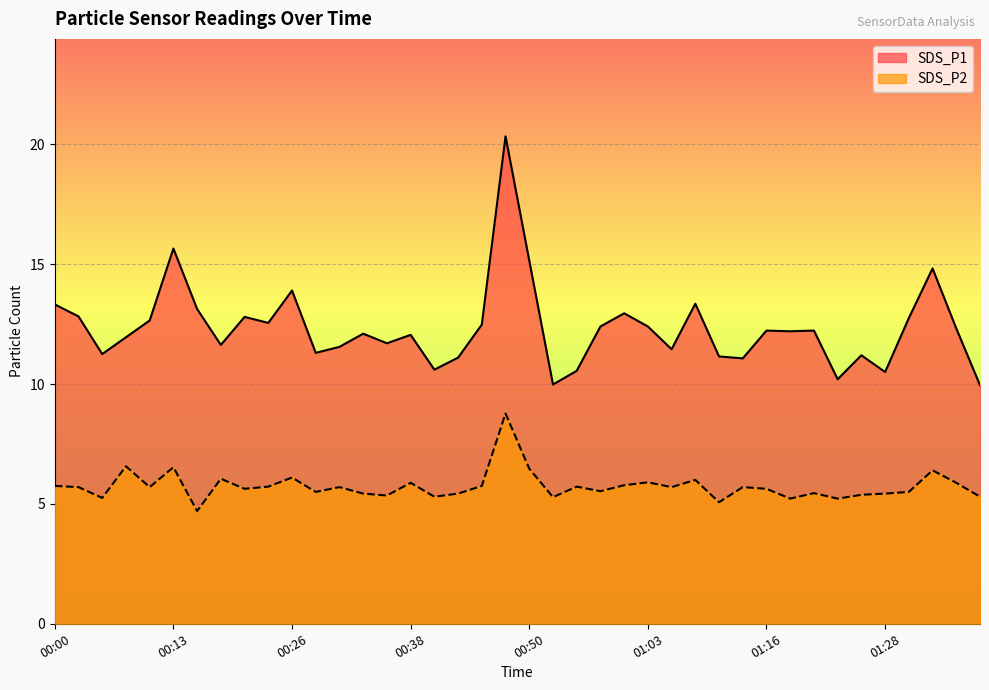

True or false: SDS_P1 has a value of 13.3 at 01:08.

True